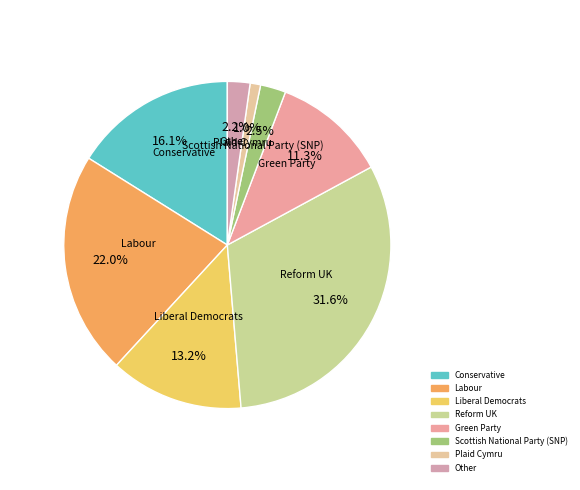

To the nearest percent, what is the difference between the Conservative and Labour slice percentages?

6%